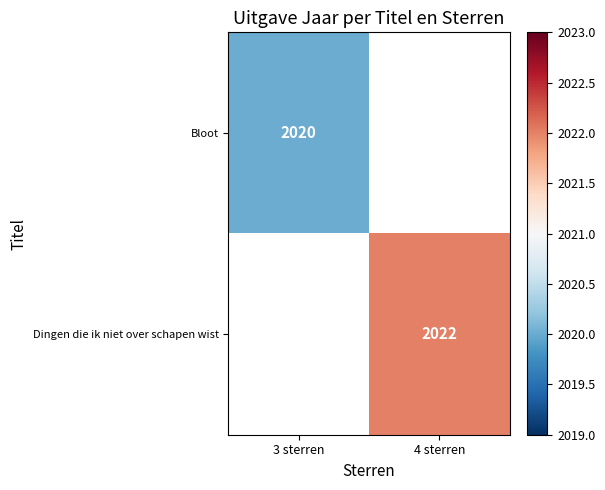

True or false: Dingen die ik niet over schapen wist has a value of 2022 at 4 sterren.

True